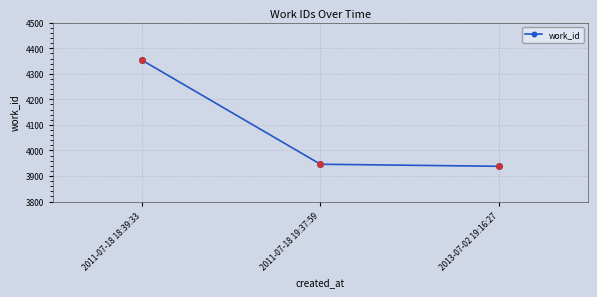

Between 2011-07-18 19:37:59 and 2013-07-02 19:16:27, which is larger?

2011-07-18 19:37:59